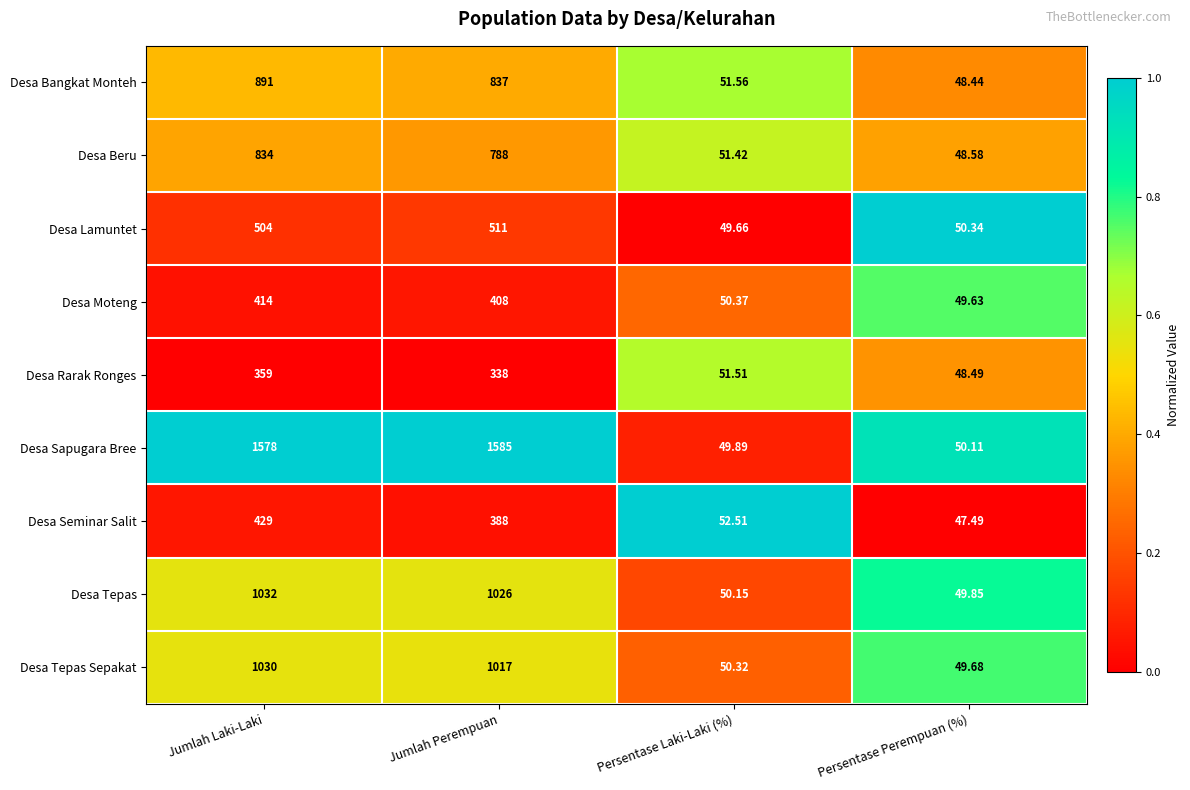

Which category has the highest value across all series?

Jumlah Perempuan